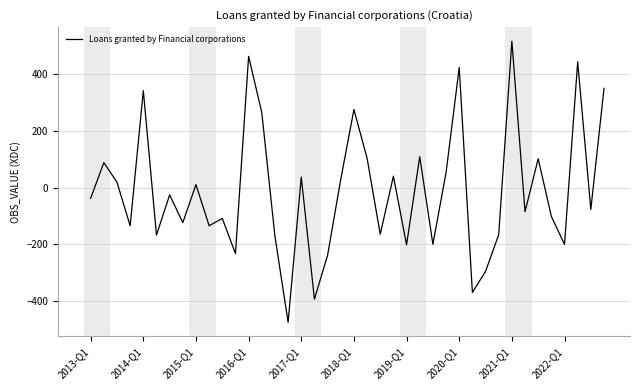

Does the chart have visible grid lines?

Yes